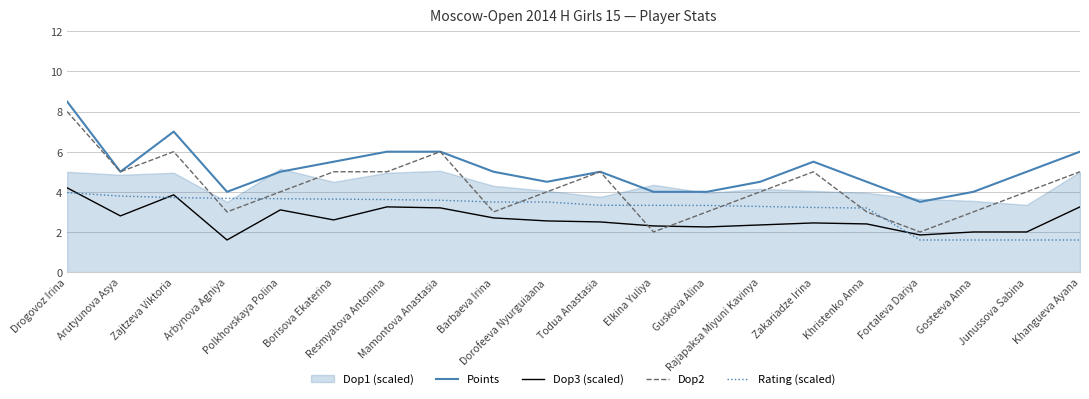

What is the value of the Dop3 (scaled) point at the 14th from the left?

2.4